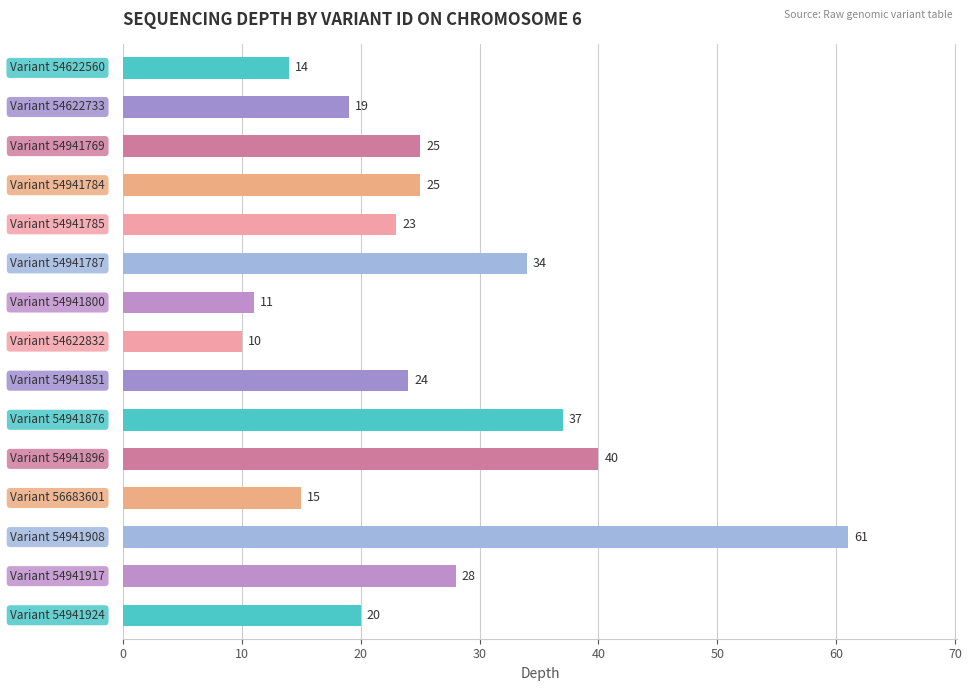

What is the minimum value shown in the chart?

10